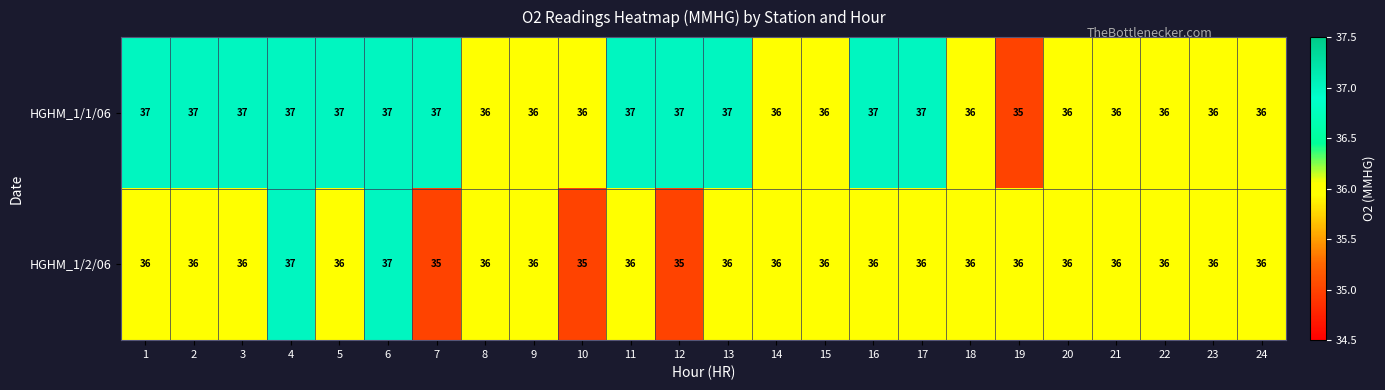

What is the sum of the HGHM_1/1/06 values at 19 and 1?

72